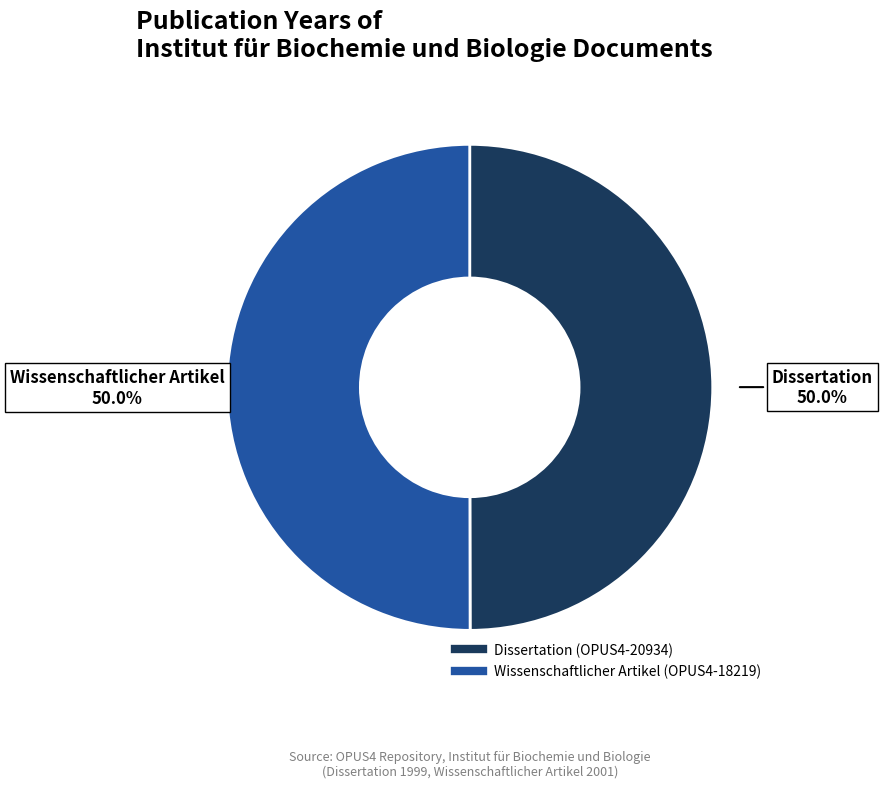

True or false: Wissenschaftlicher Artikel (OPUS4-18219) accounts for 42% of the total.

False